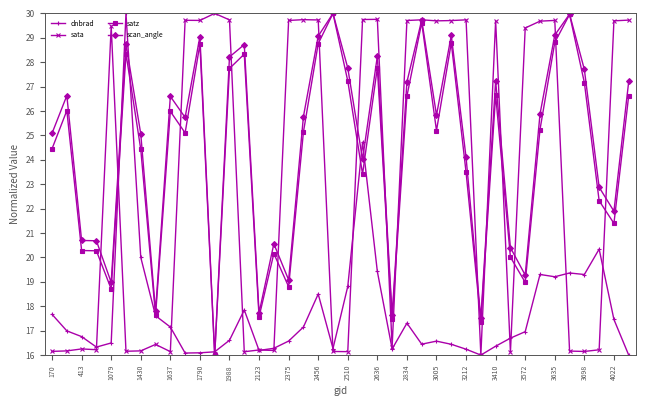

What is the maximum value for dnbrad?

30.0